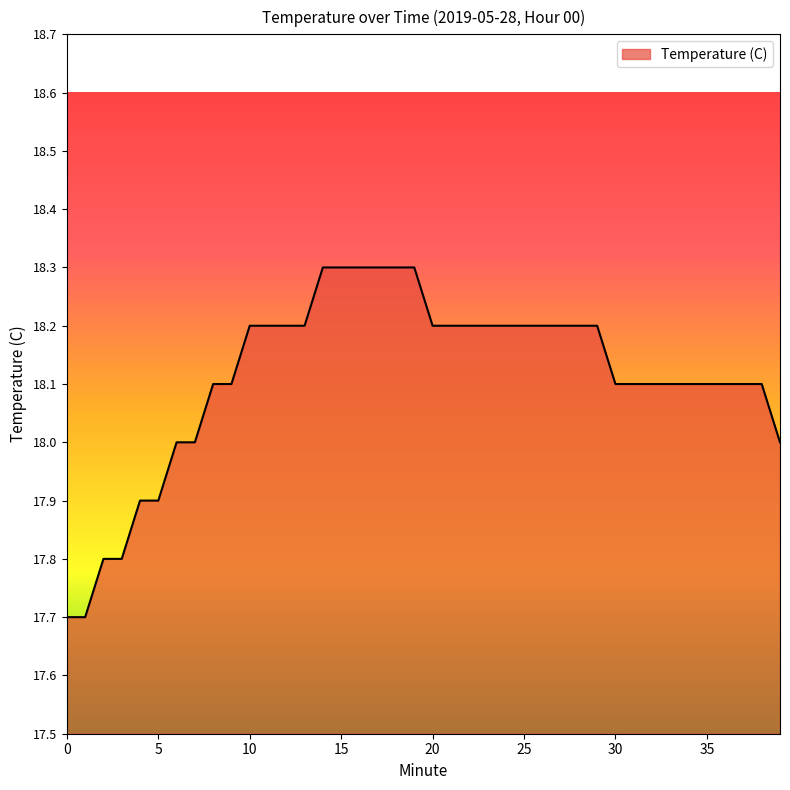

What is the smallest value displayed?

17.7